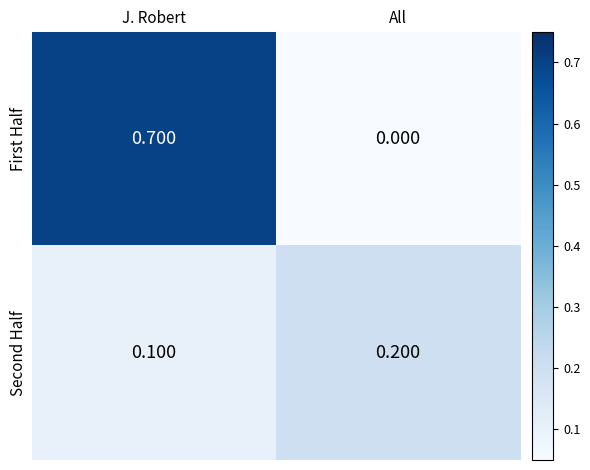

What is the spread (max minus min) of values at J. Robert?

0.6